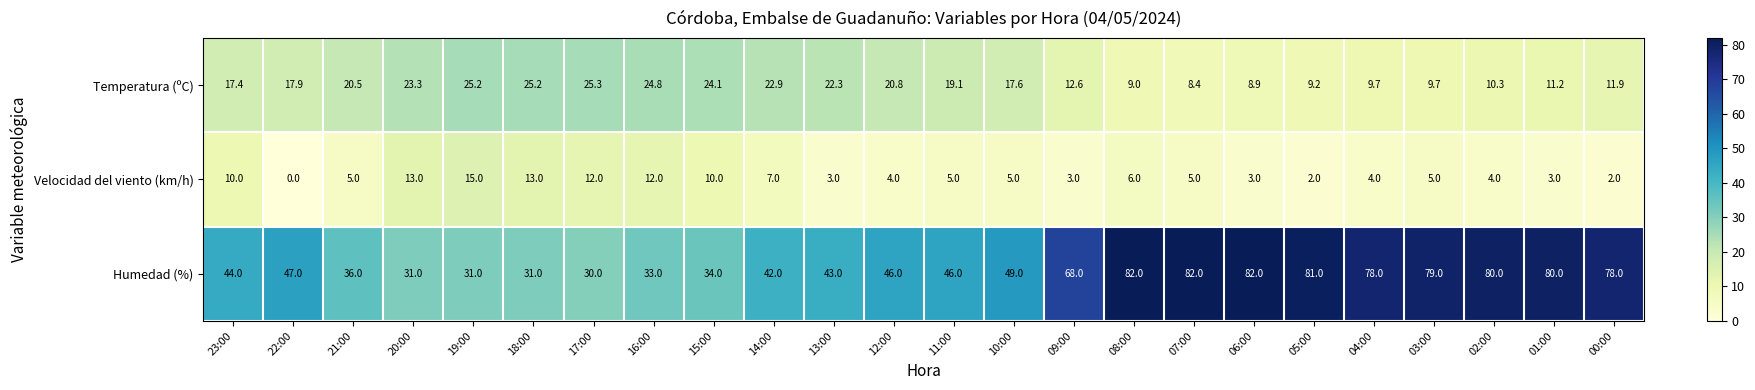

True or false: Humedad (%) has a value of 81.0 at 05:00.

True